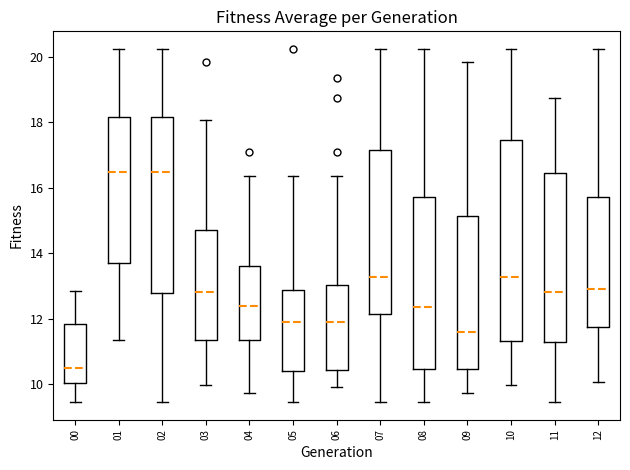

Reading left to right, read every box against the y-axis: the position of its median line, the range the box covers, and the ends of its whiskers. The values are not printed on the chart, so give them approximately, as read against the axis.

00: median 10.4, box 10.0 to 11.8, whiskers 9.4 to 12.8
01: median 16.4, box 13.6 to 18.2, whiskers 11.4 to 20.2
02: median 16.4, box 12.8 to 18.2, whiskers 9.4 to 20.2
03: median 12.8, box 11.4 to 14.8, whiskers 10.0 to 18.0
04: median 12.4, box 11.4 to 13.6, whiskers 9.8 to 16.4
05: median 11.8, box 10.4 to 12.8, whiskers 9.4 to 16.4
06: median 11.8, box 10.4 to 13.0, whiskers 10.0 to 16.4
07: median 13.2, box 12.2 to 17.2, whiskers 9.4 to 20.2
08: median 12.4, box 10.4 to 15.6, whiskers 9.4 to 20.2
09: median 11.6, box 10.4 to 15.2, whiskers 9.8 to 19.8
10: median 13.2, box 11.4 to 17.4, whiskers 10.0 to 20.2
11: median 12.8, box 11.2 to 16.4, whiskers 9.4 to 18.8
12: median 13.0, box 11.8 to 15.6, whiskers 10.0 to 20.2